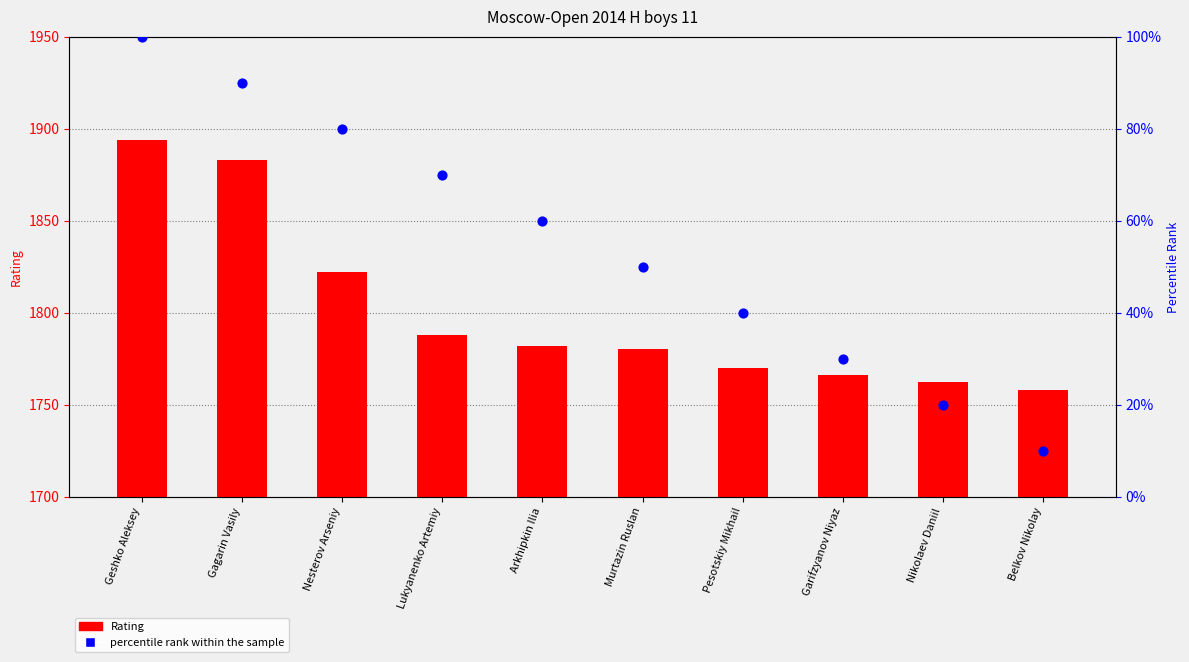

At which category is the sum across all series the highest?

Geshko Aleksey